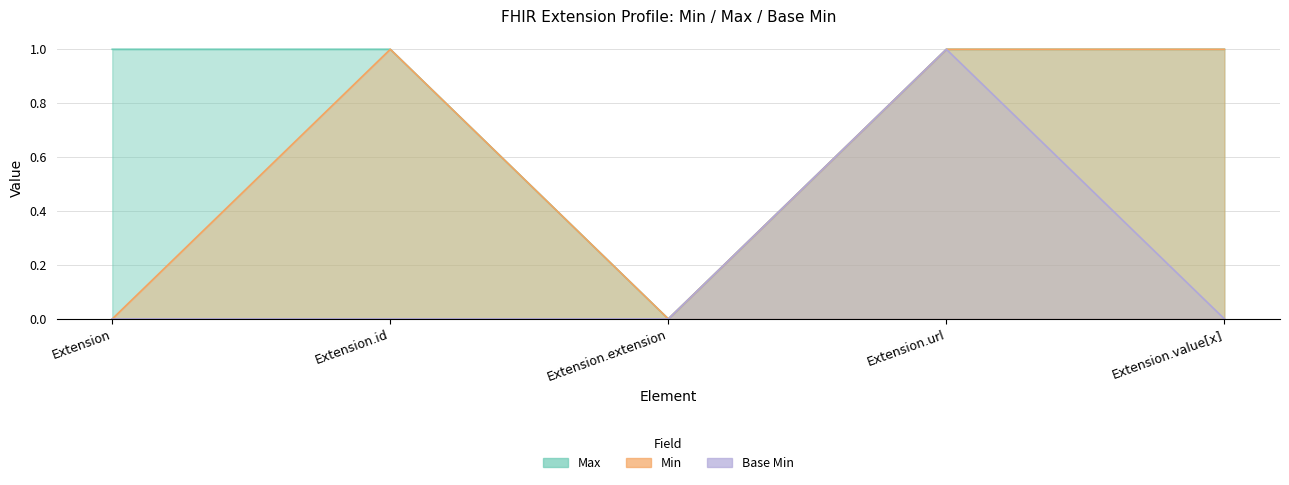

True or false: Max and Base Min intersect in this chart.

False